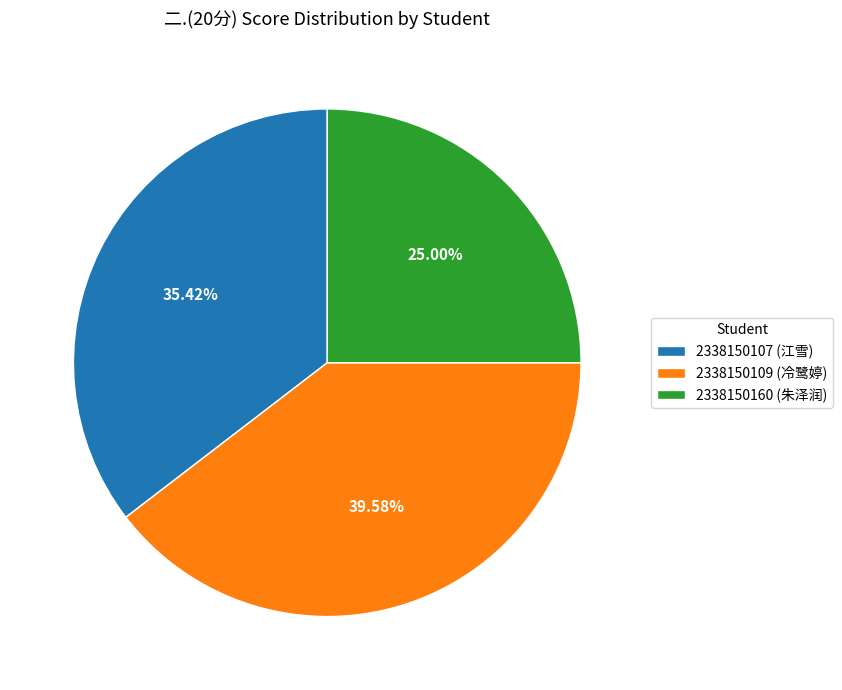

Which has a higher value, 2338150107 (江雪) or 2338150160 (朱泽润)?

2338150107 (江雪)